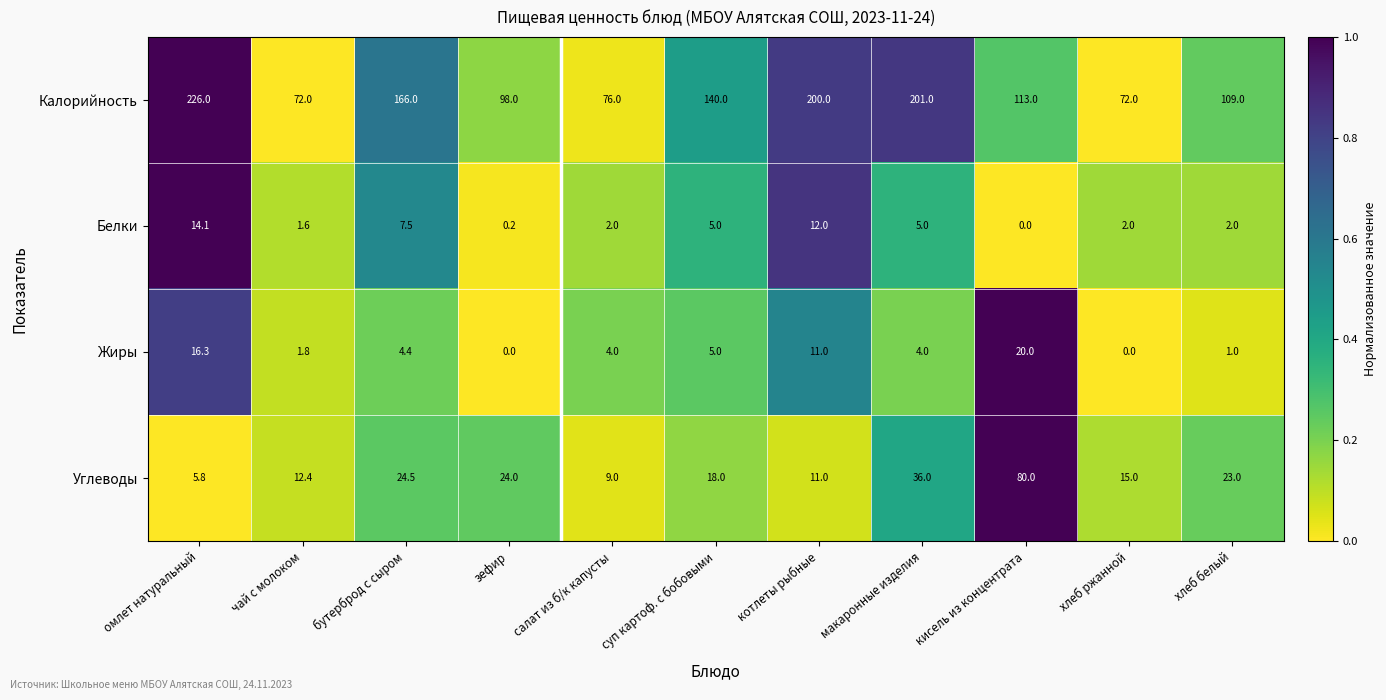

Rank the series by their maximum value, from lowest to highest.

Белки, Жиры, Углеводы, Калорийность